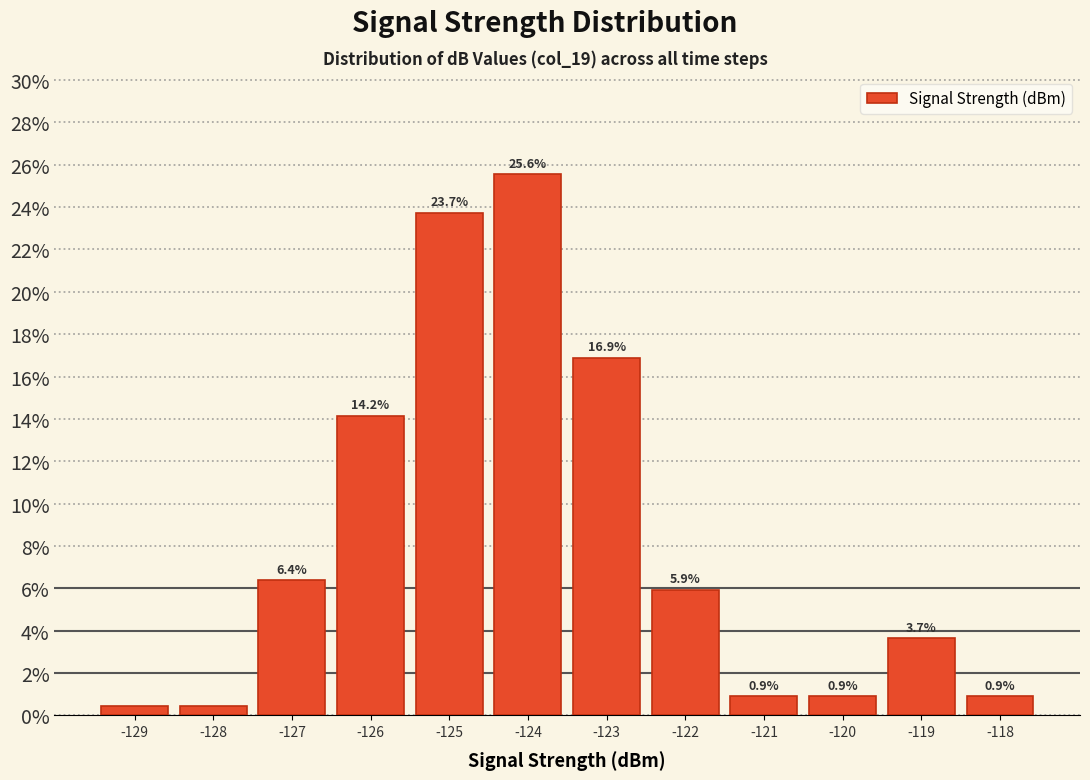

Does the chart contain any negative values?

No